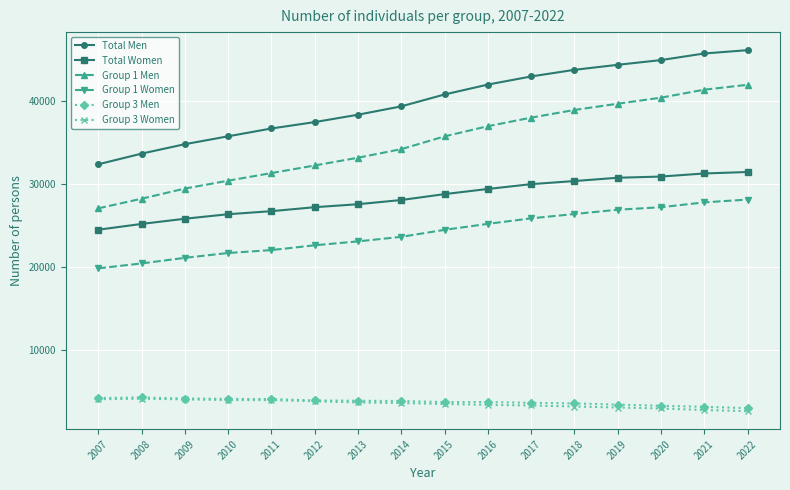

At how many categories does at least one series exceed 15765?

16